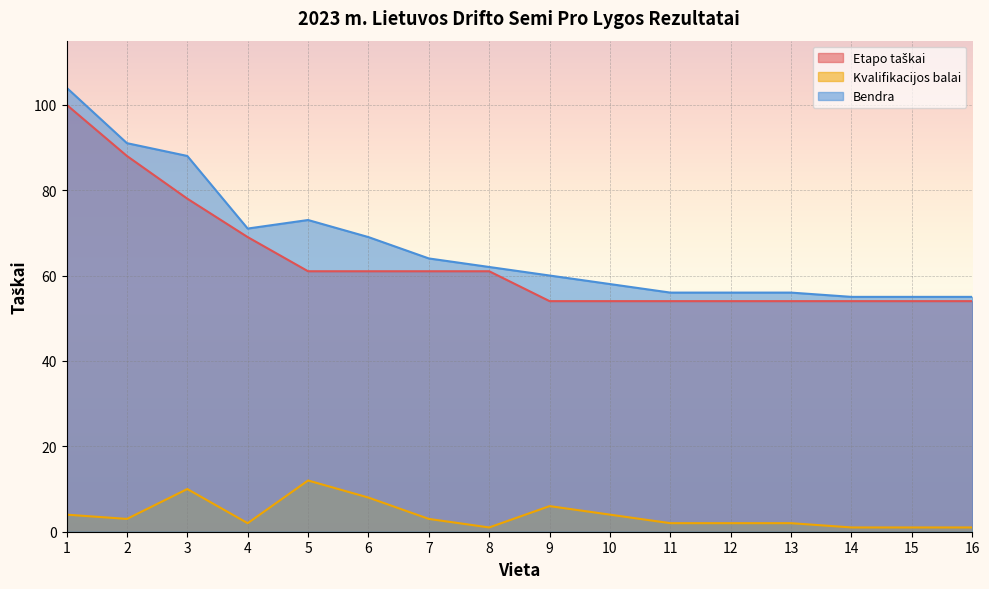

What is the sum of the Bendra values at 3 and 13?

144